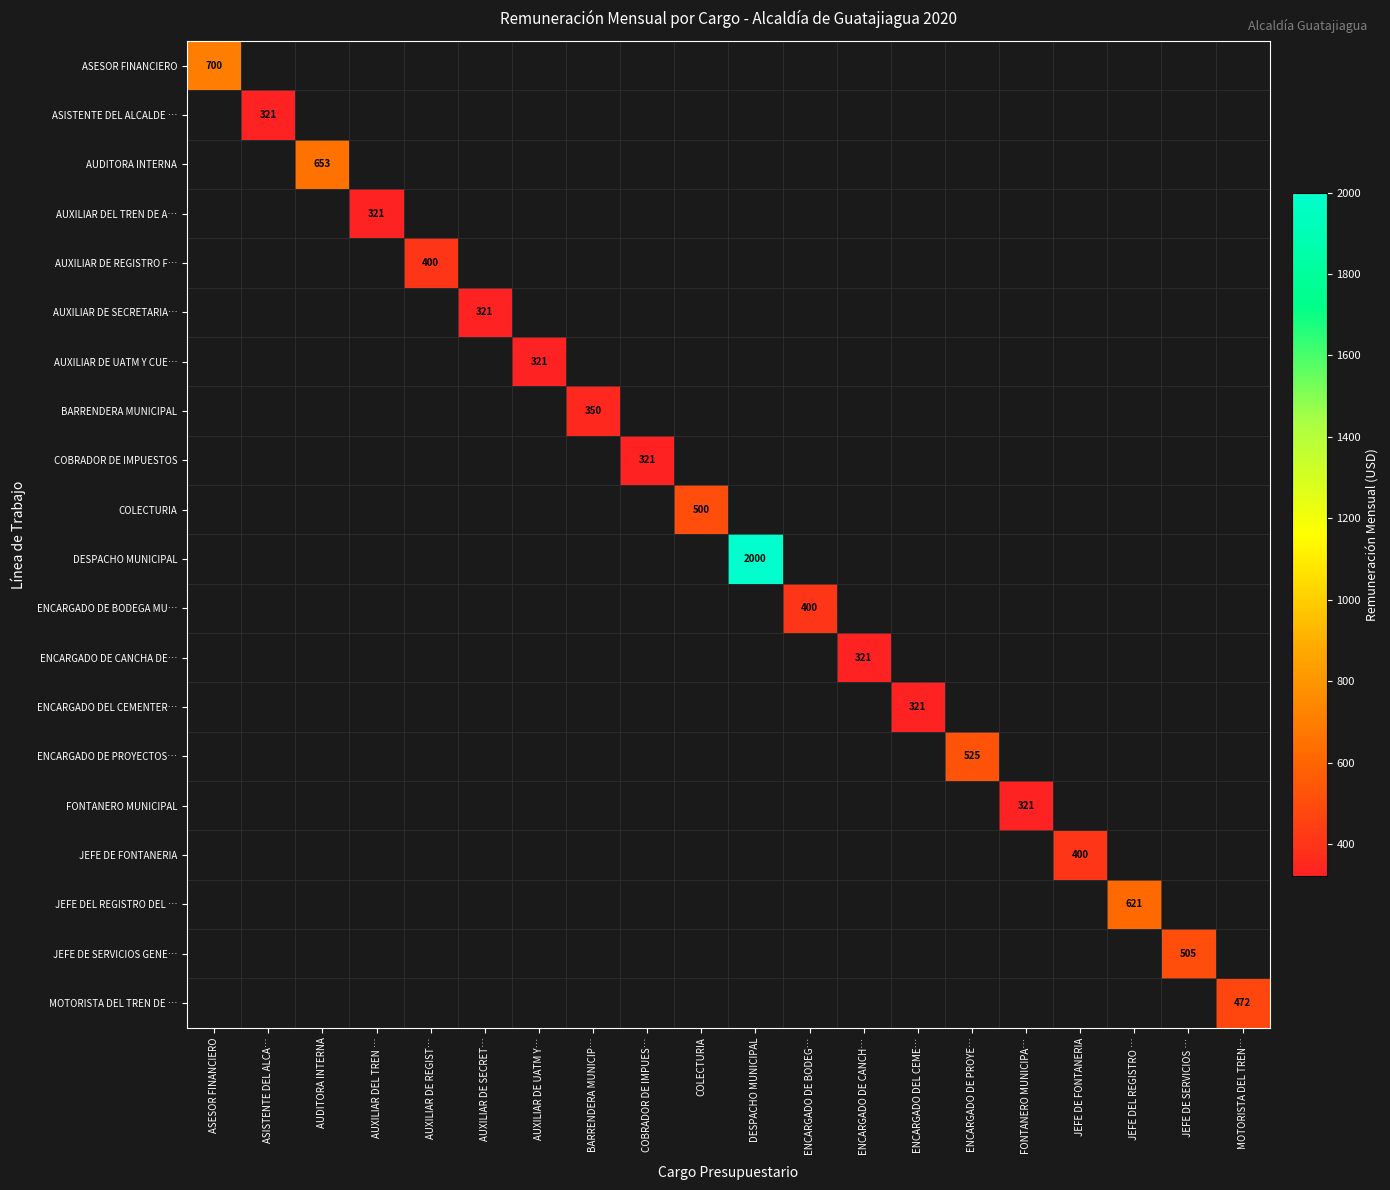

What is the minimum value shown in the chart?

321.0